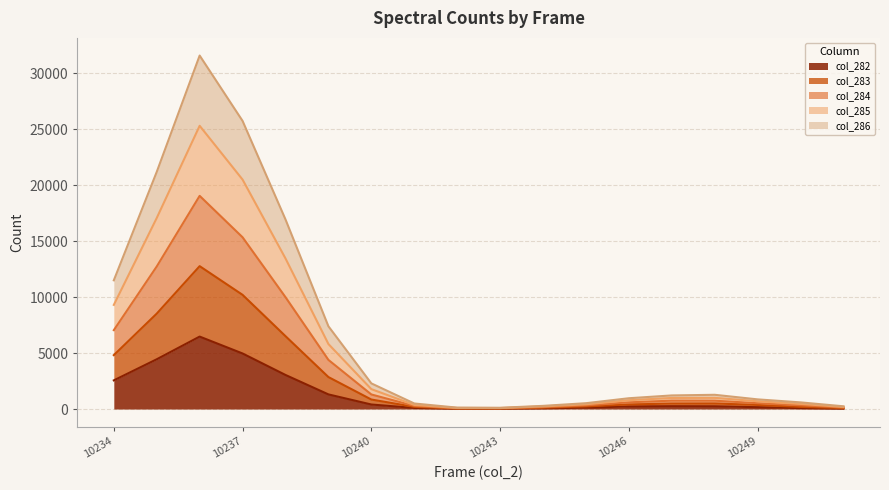

True or false: col_283 and col_286 intersect in this chart.

False